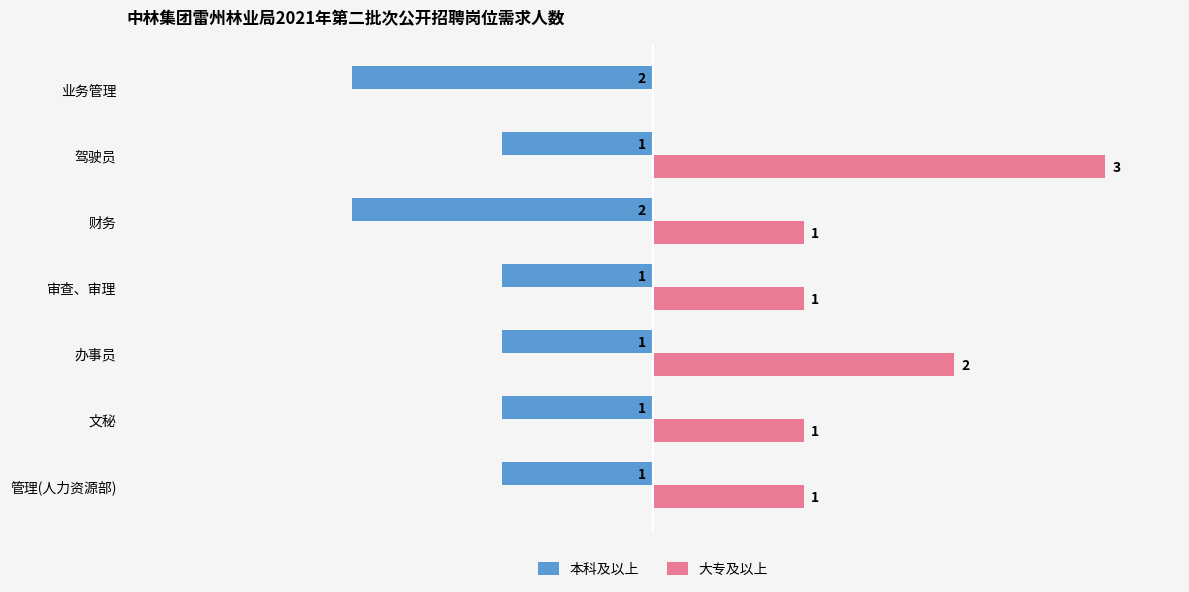

At which category is the sum across all series the highest?

驾驶员